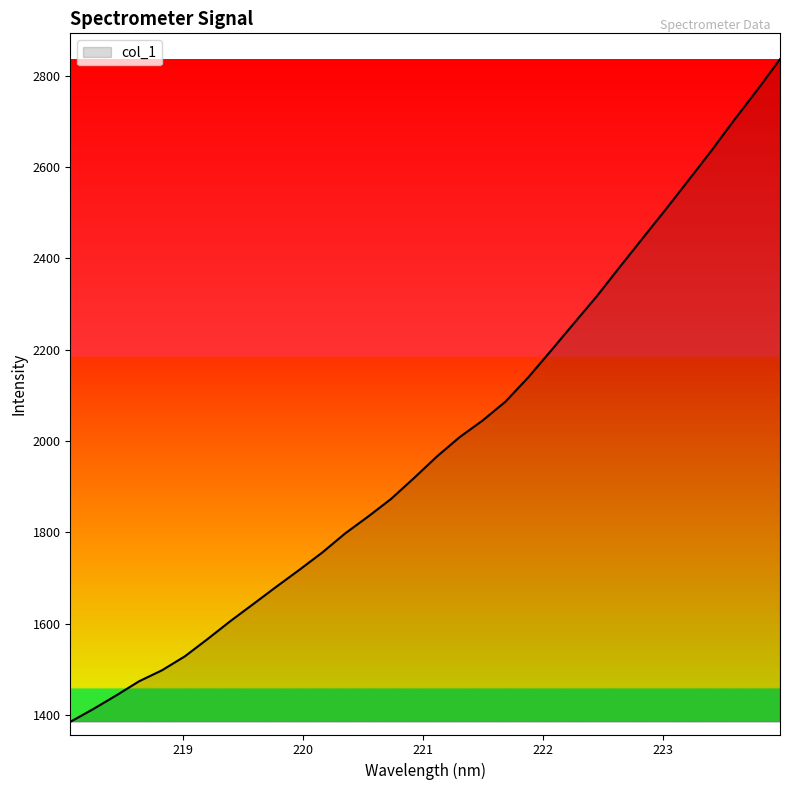

What is the difference between the maximum and minimum values?

1451.3